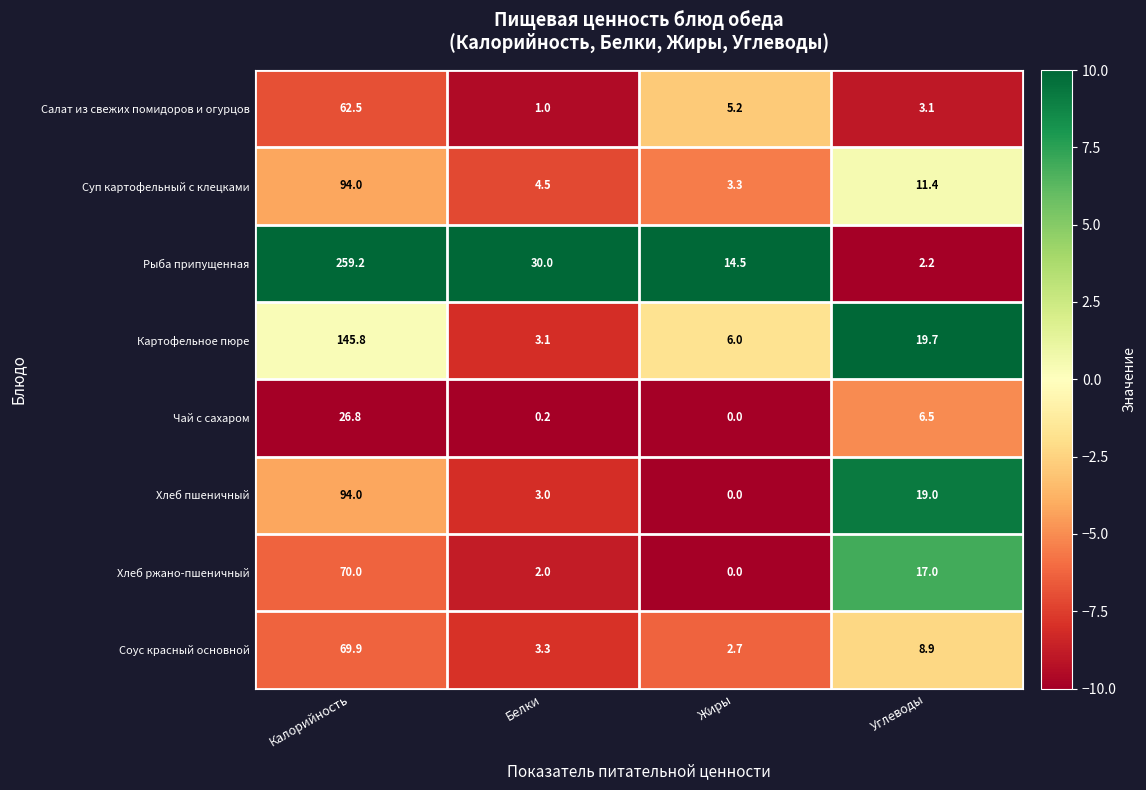

What is the difference between the maximum and minimum values in the Соус красный основной series?

67.2